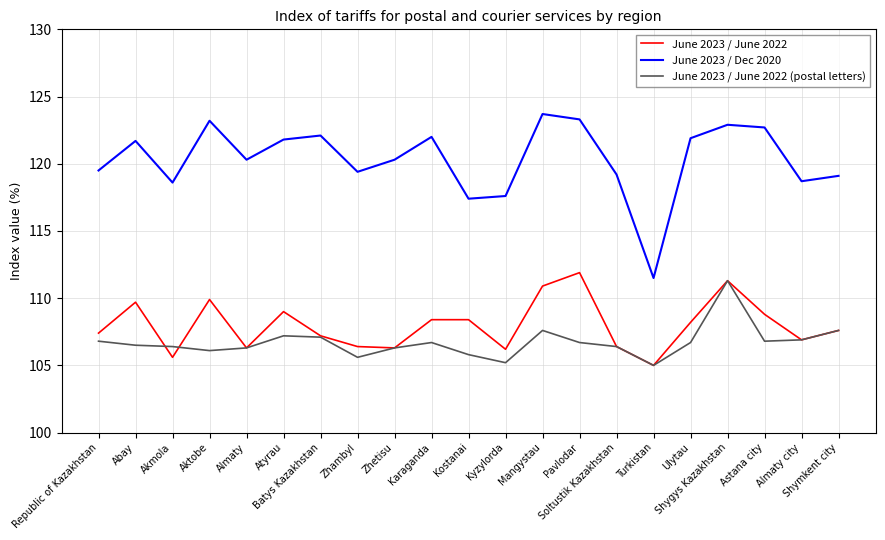

What is the maximum value shown in the chart?

123.7